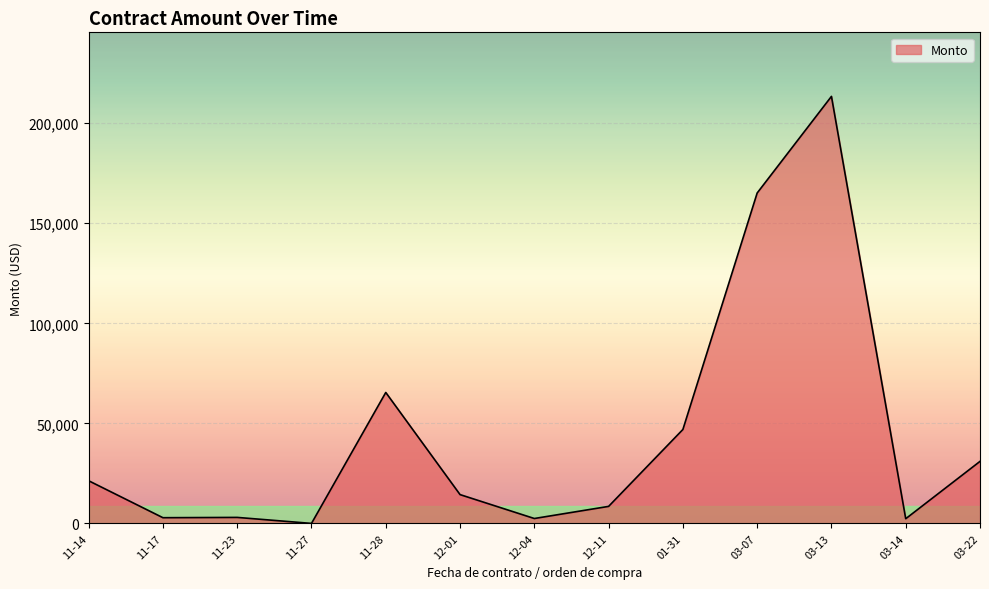

What is the change in value from 03-13 to 03-22?

-182408.9